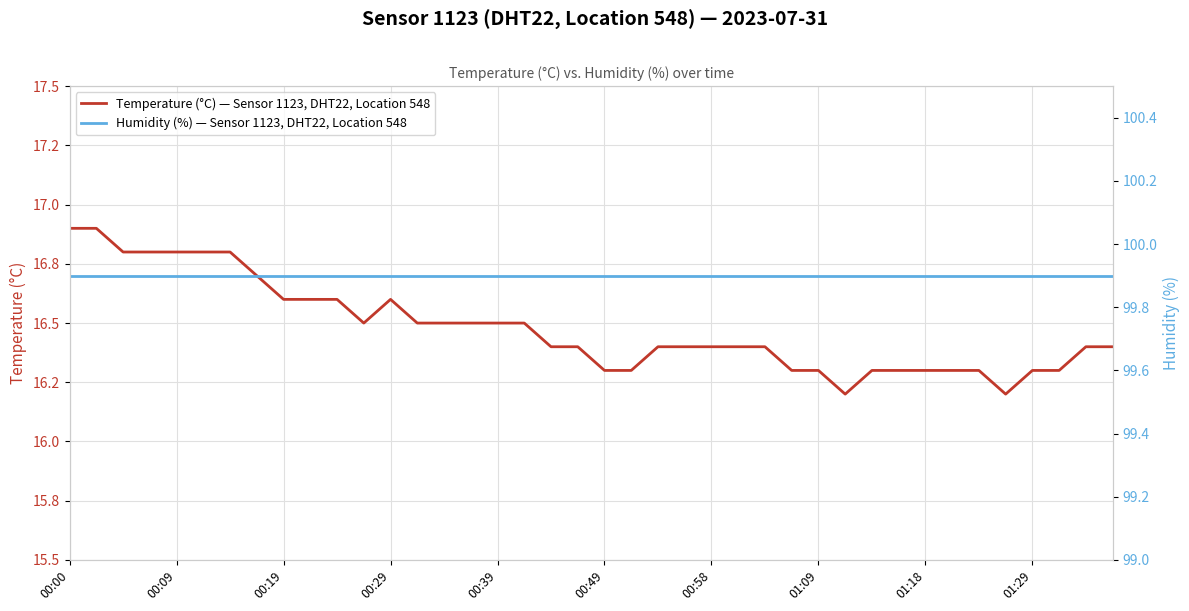

Which series changed the most between 00:58 and 26?

Temperature (°C) — Sensor 1123, DHT22, Location 548